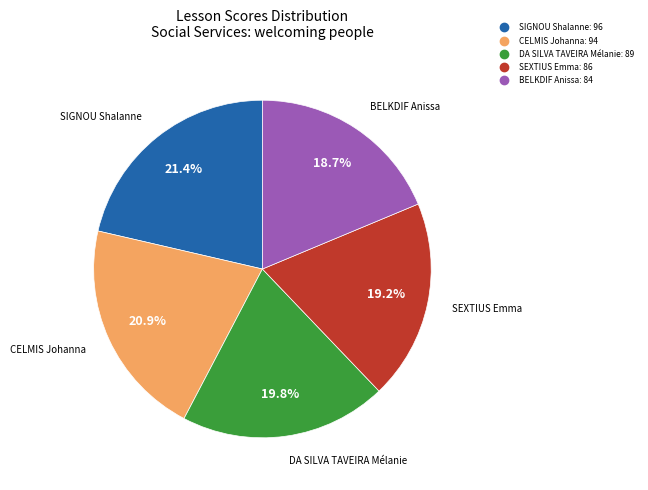

Does any single category account for the majority?

No